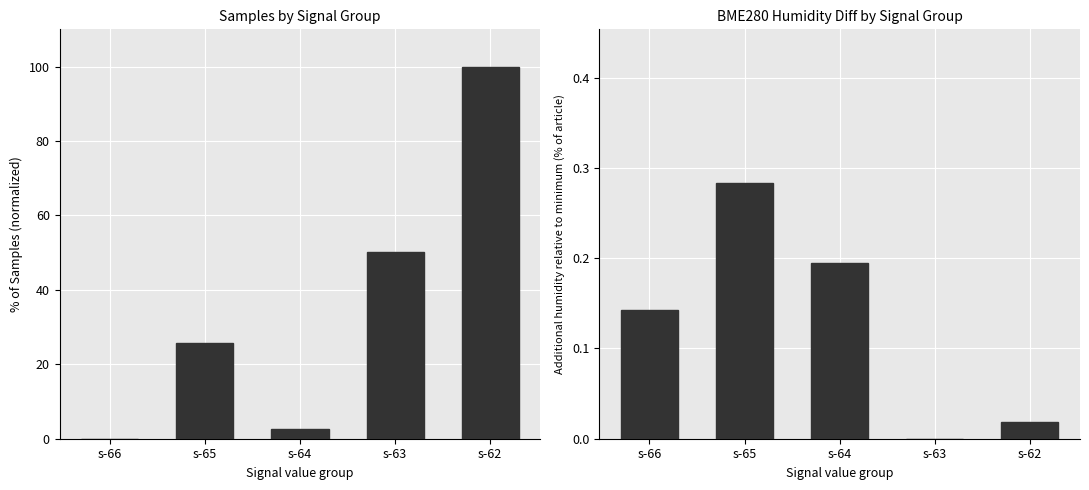

Read the Samples (normalized %) value at s-63.

50.2